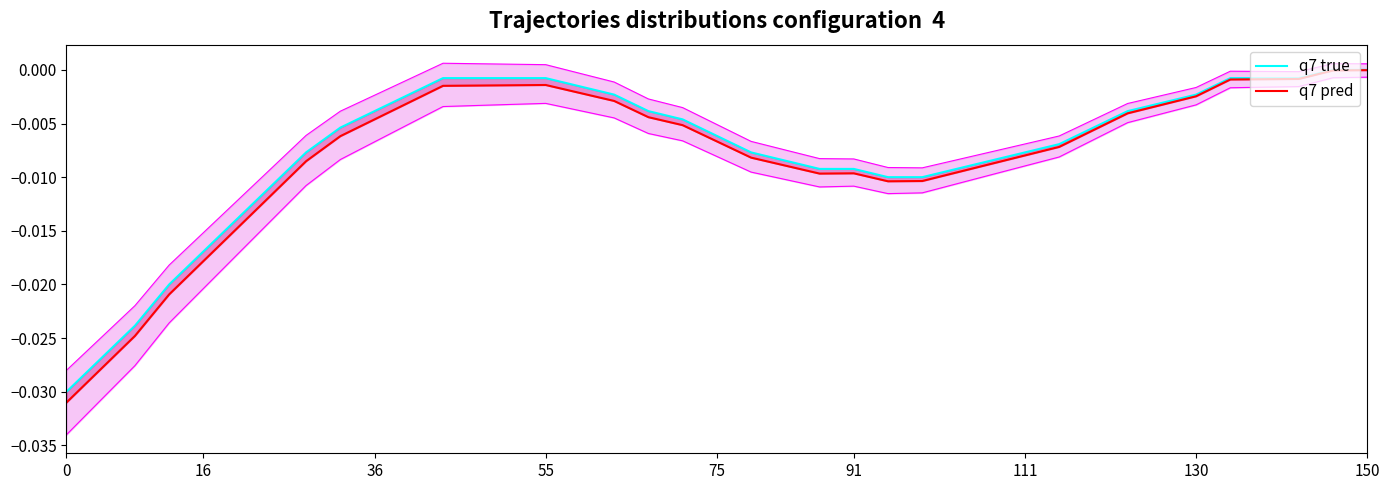

The value of q7 pred at 12 is -0.0. True or false?

False